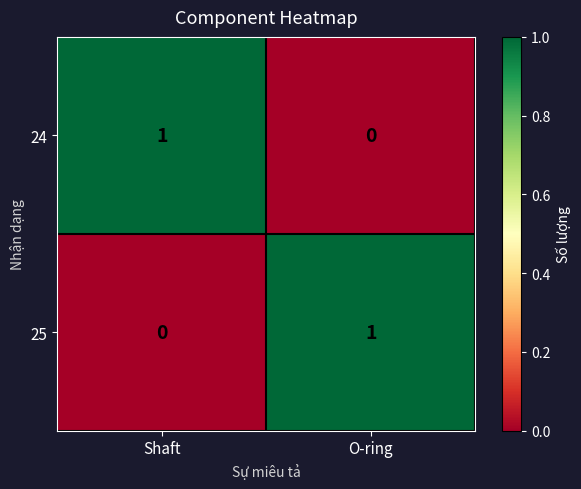

At which label is 25 closest to 0?

Shaft